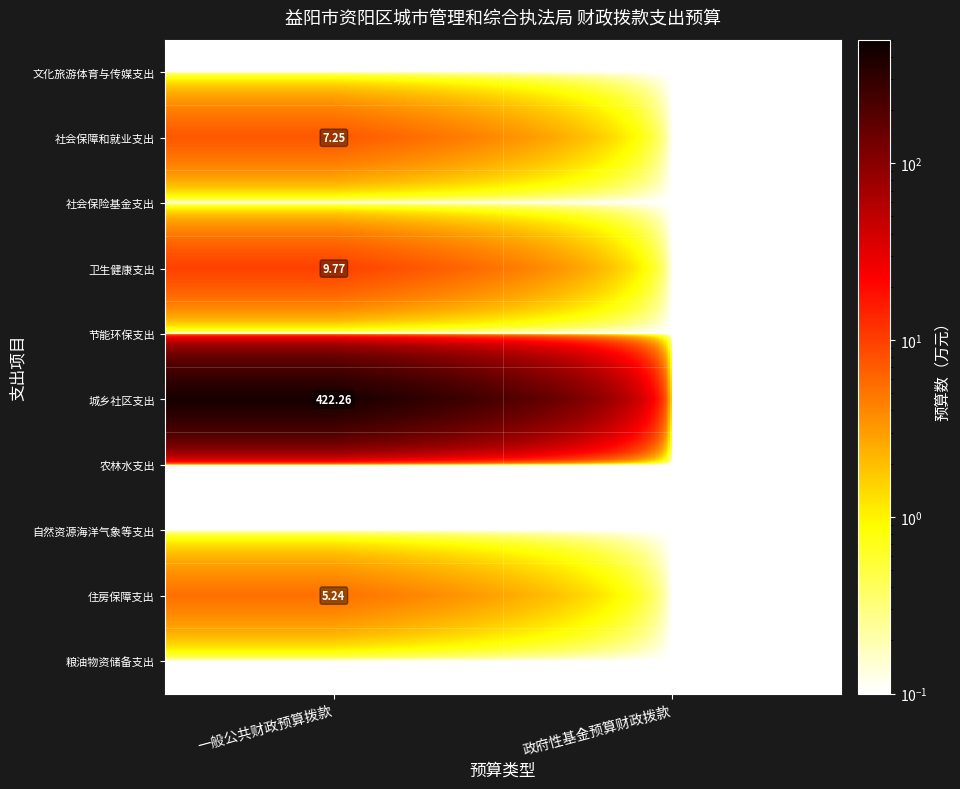

The 卫生健康支出 series shows 0.1 at 政府性基金预算财政拨款. True or false?

False